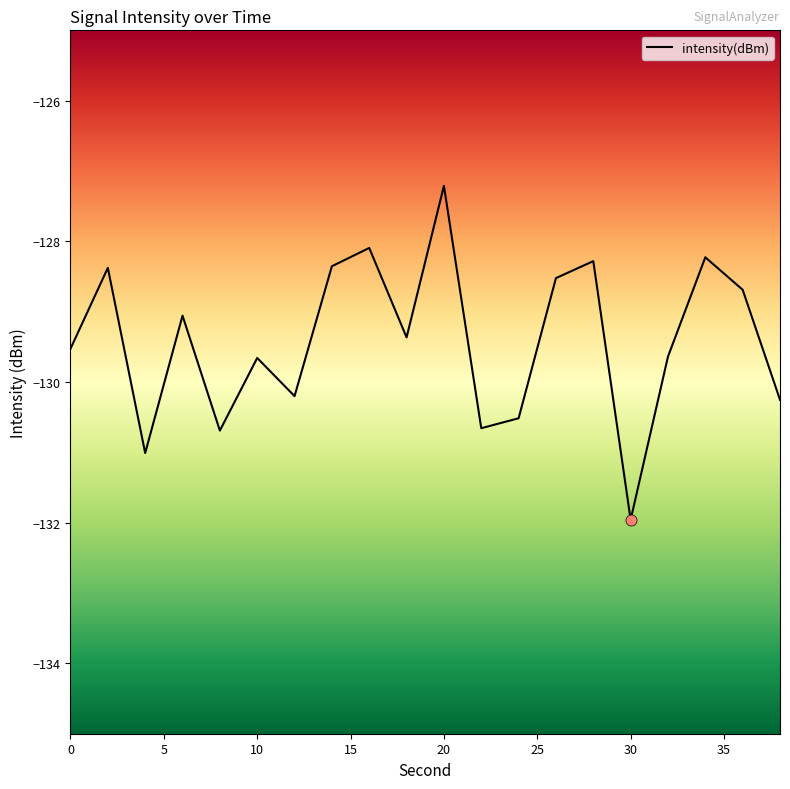

What is the difference between the maximum and minimum values?

4.7